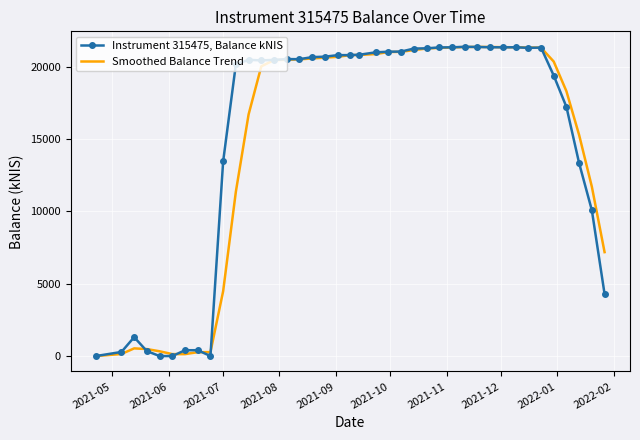

List the series in order of their peak value, lowest first.

Smoothed Balance Trend, Instrument 315475, Balance kNIS